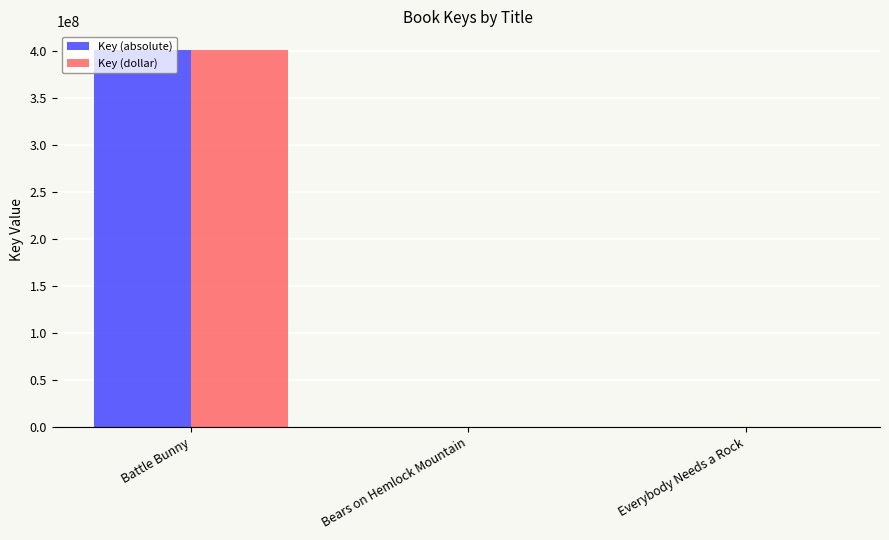

What is the sum of all Key (dollar) values?

400960878